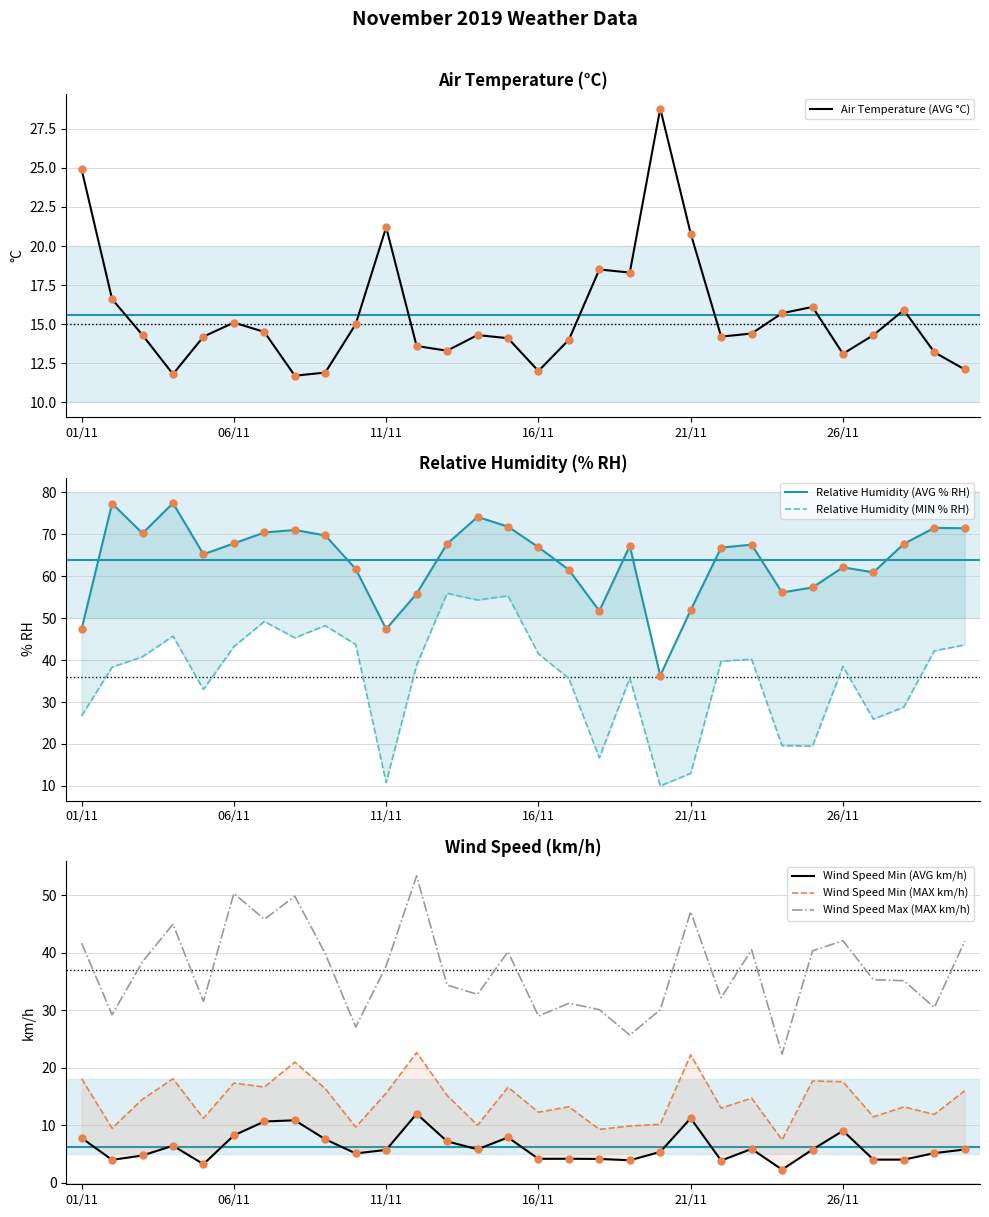

How many values in the Relative Humidity (AVG % RH) series exceed 67?

15